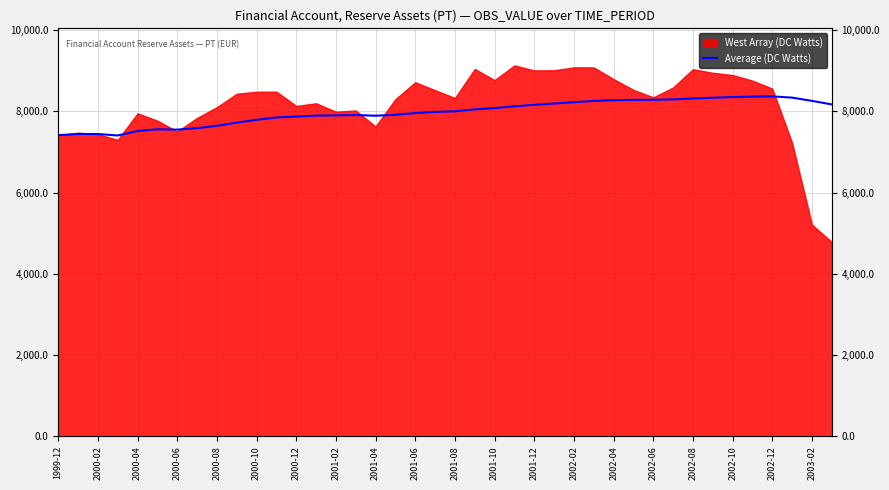

Does the chart have visible grid lines?

Yes